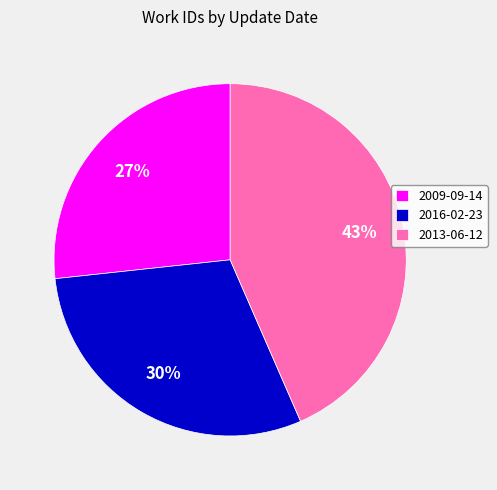

Is there any slice that represents more than half of the pie?

No